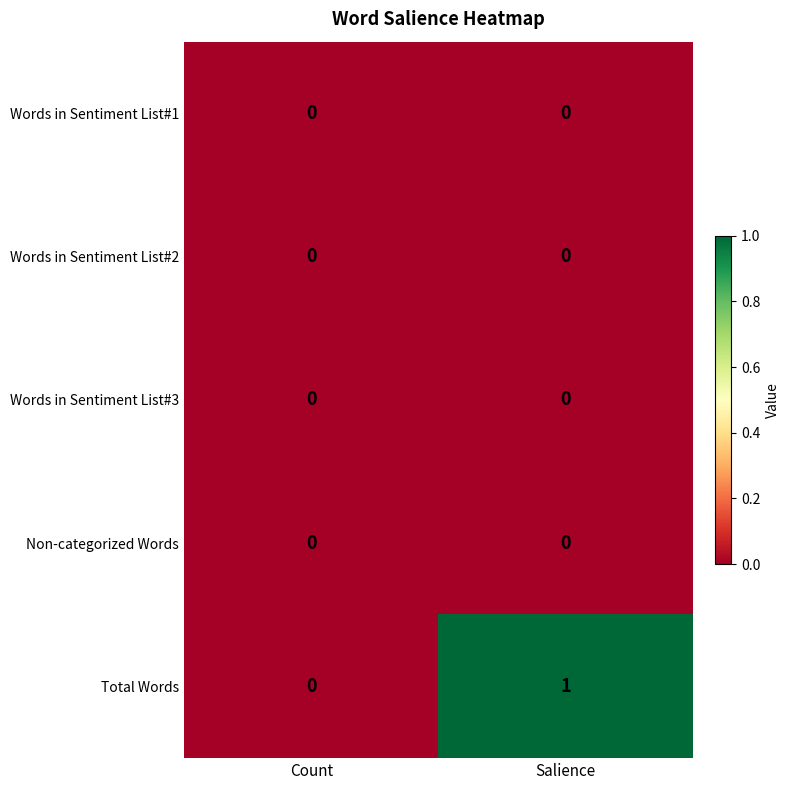

The value of Words in Sentiment List#1 at Salience is 0. True or false?

True